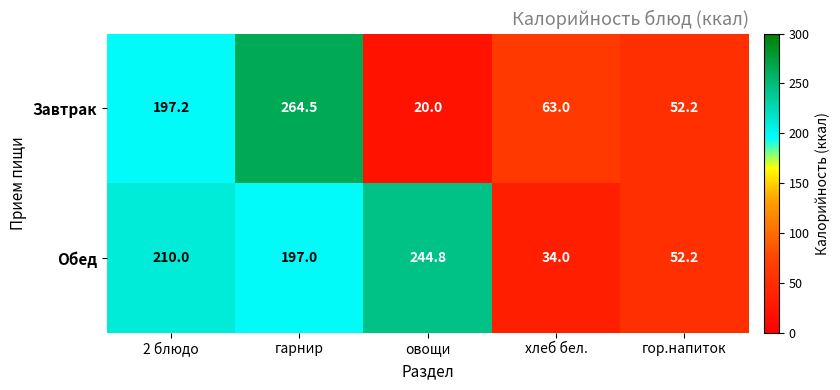

What is the lowest value of the Завтрак series?

20.0